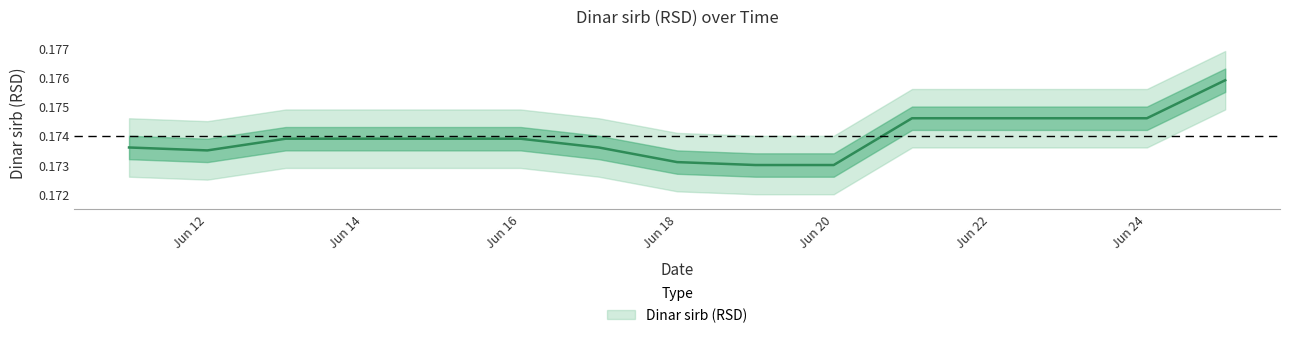

Which label corresponds to the largest value in the chart?

2019-06-25